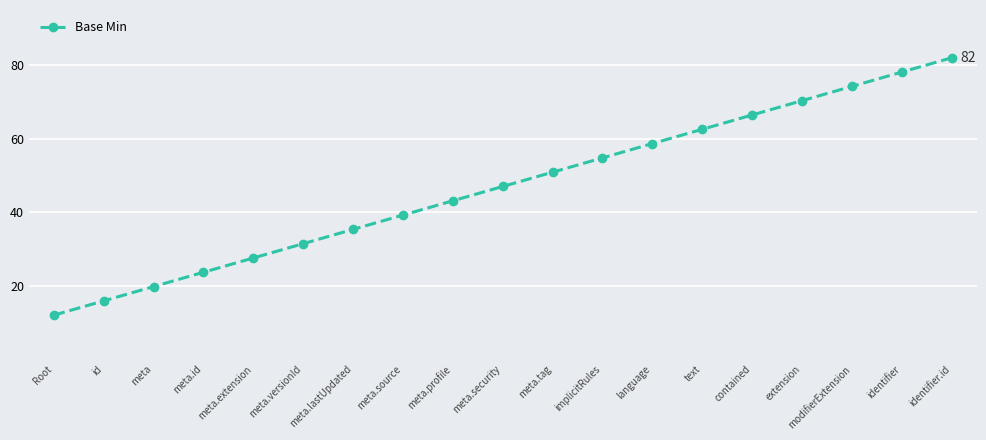

What is the value of the 12th point from the left?

54.8